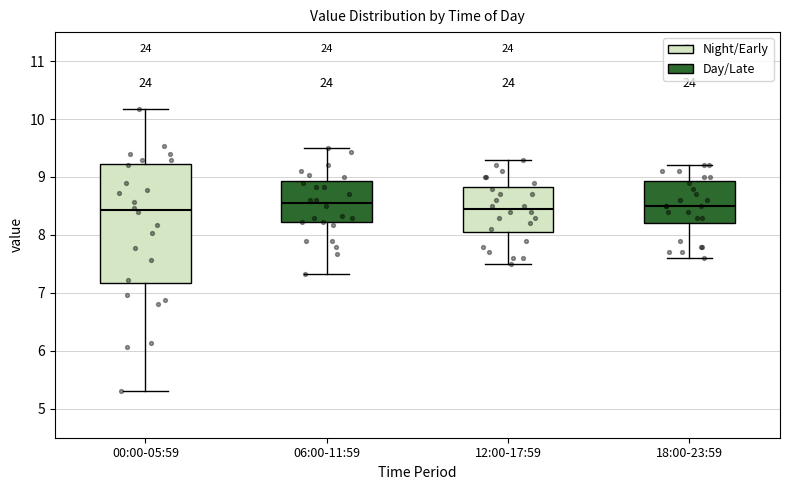

Where does the upper whisker of the box for 06:00-11:59 end on the y-axis? The values are not printed on the chart, so give them approximately, as read against the axis.

9.5